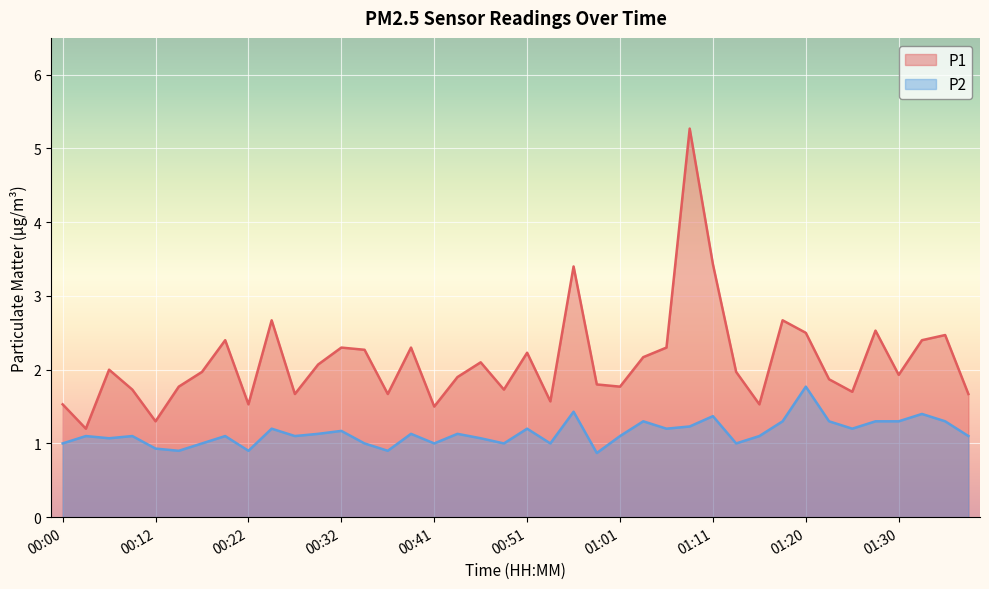

Which series has the widest spread of values?

P1